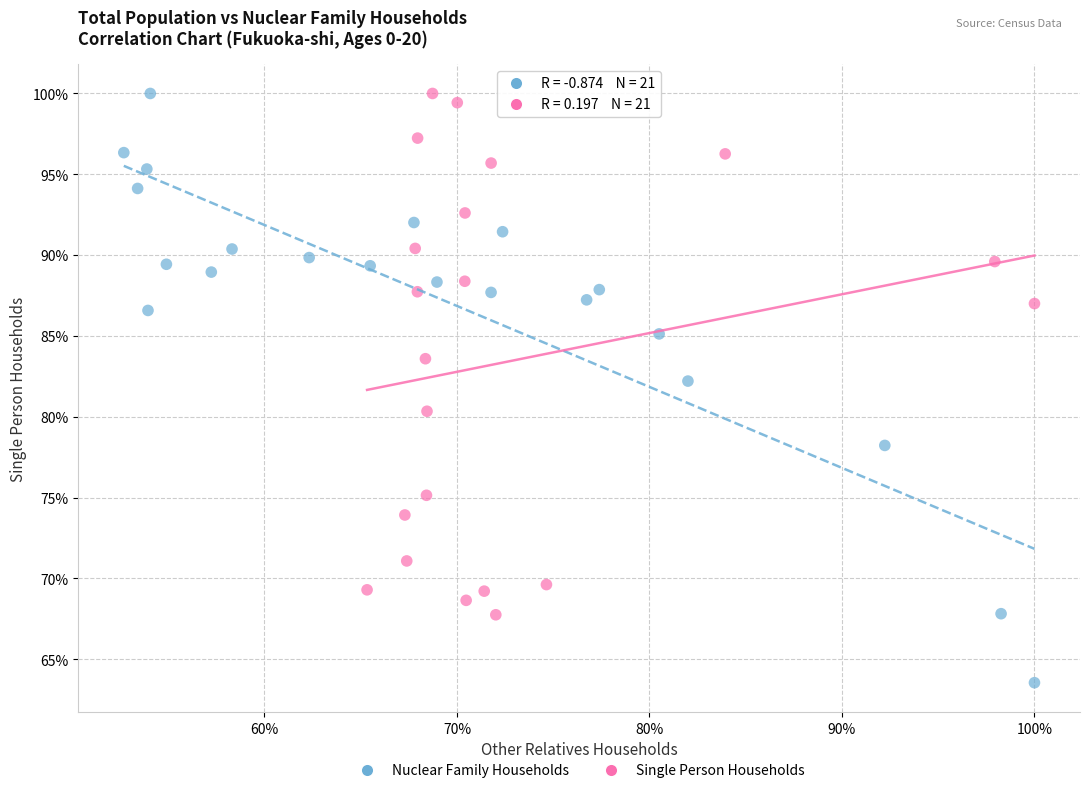

Which series has the largest Y range (max minus min)?

Nuclear Family Households